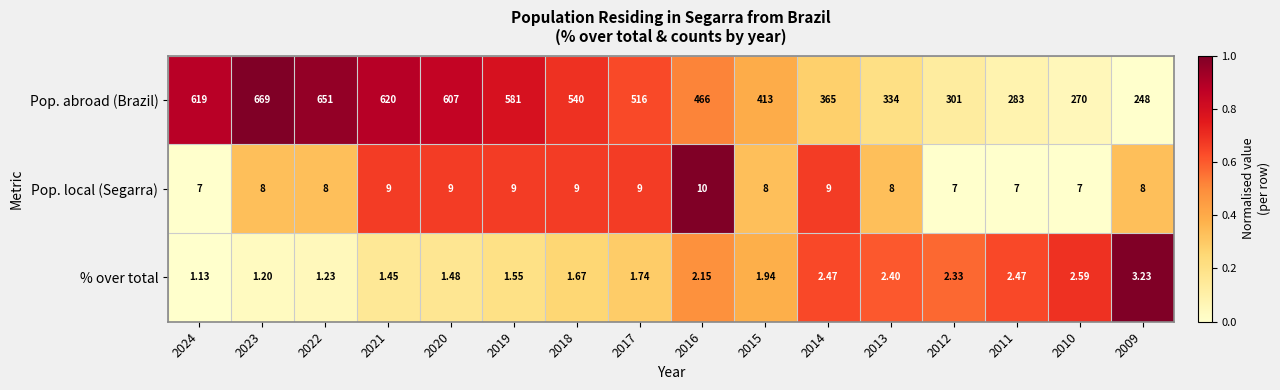

Which series has the largest total across all categories?

Pop. abroad (Brazil)